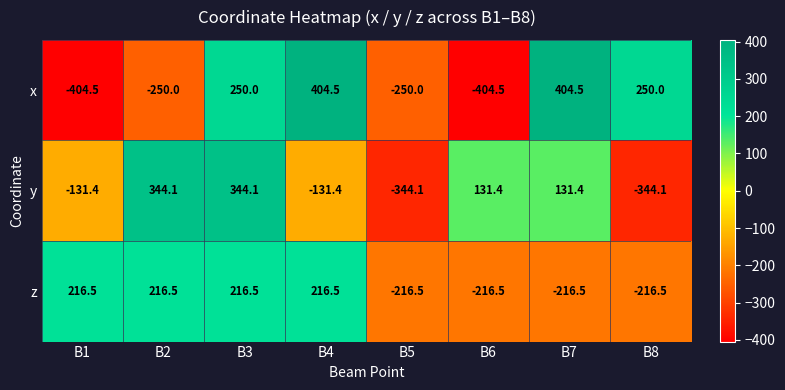

What is the smallest value displayed?

-404.5